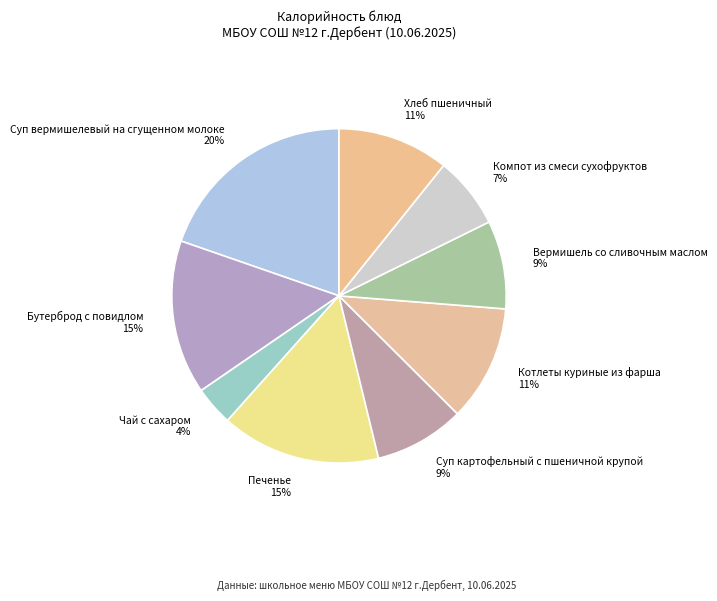

Which has a higher value, Суп картофельный с пшеничной крупой or Компот из смеси сухофруктов?

Суп картофельный с пшеничной крупой